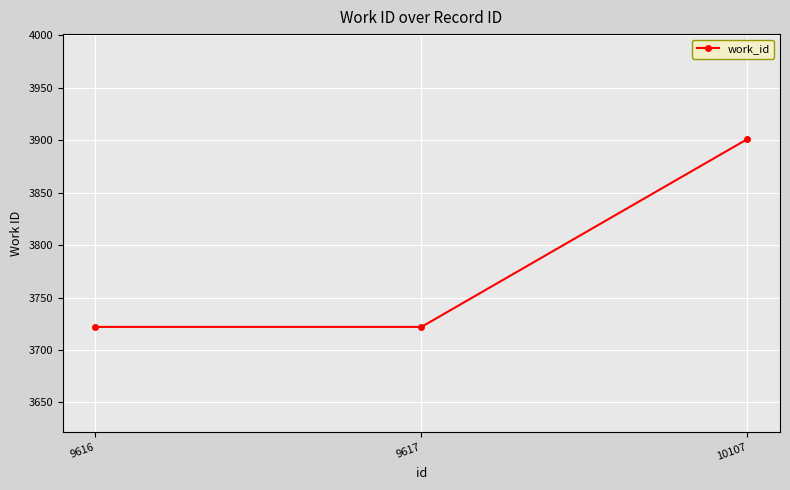

Approximately how many times larger is the value at 9617 compared to 9616?

1.0